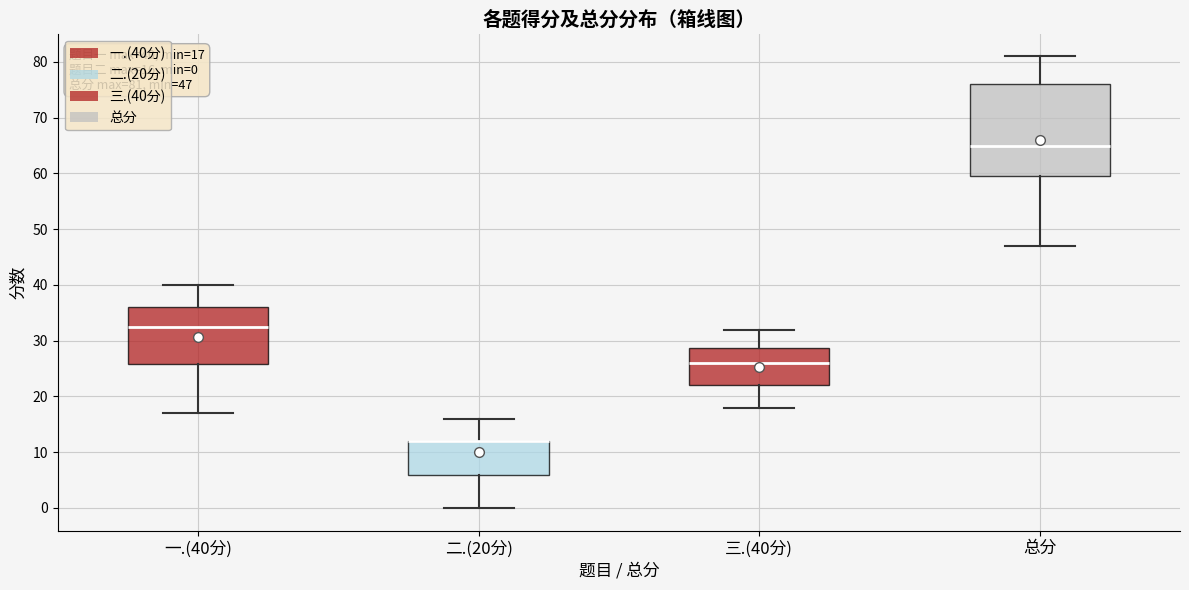

Comparing the boxes themselves (not the whiskers), which one is the tallest?

总分